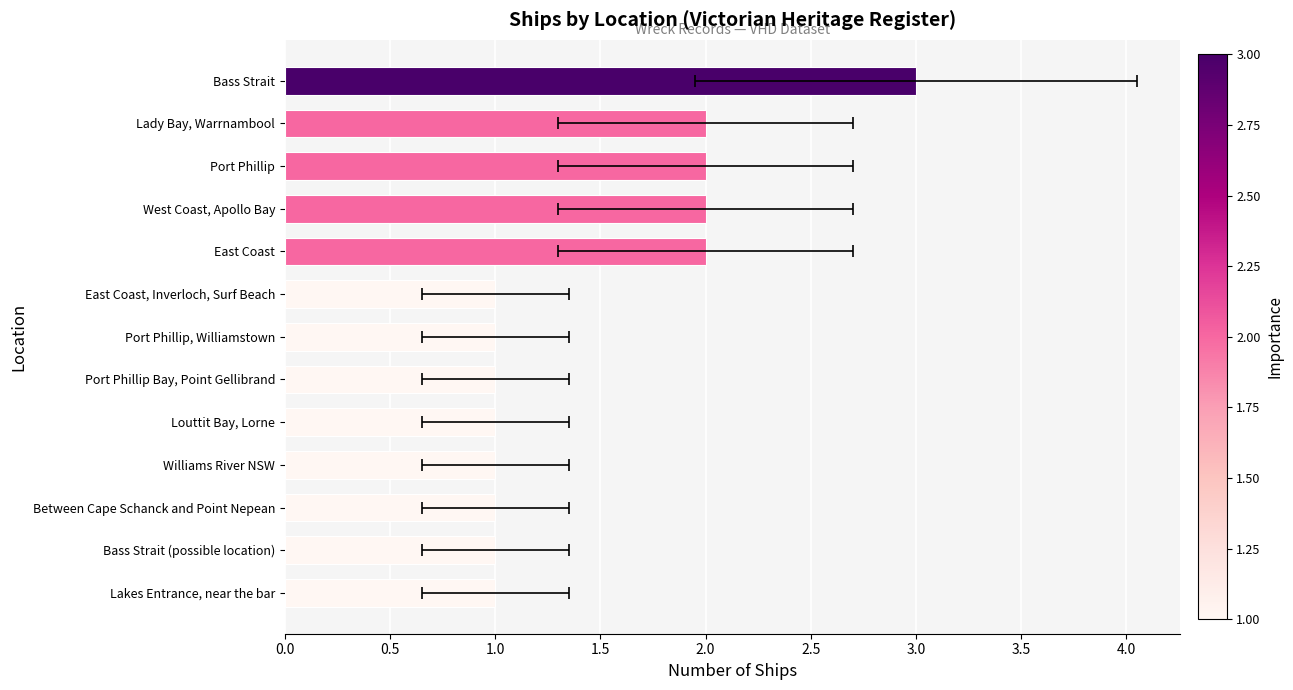

Reading left to right, what are all the values shown in this chart?

1	1	1	1	1	1	1	1	2	2	2	2	3